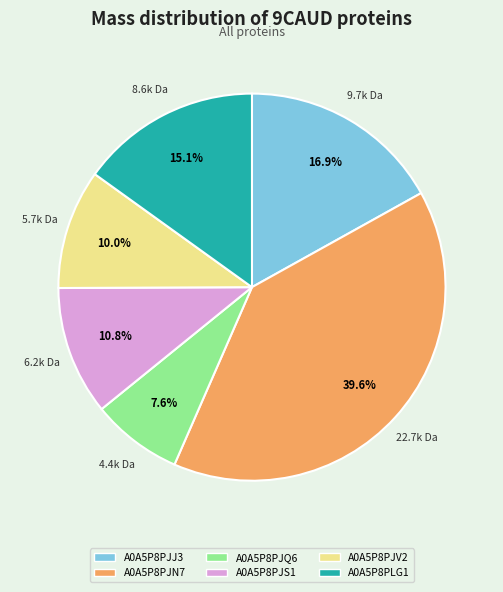

What percentage is the A0A5P8PJJ3 slice, to the nearest percent?

17%